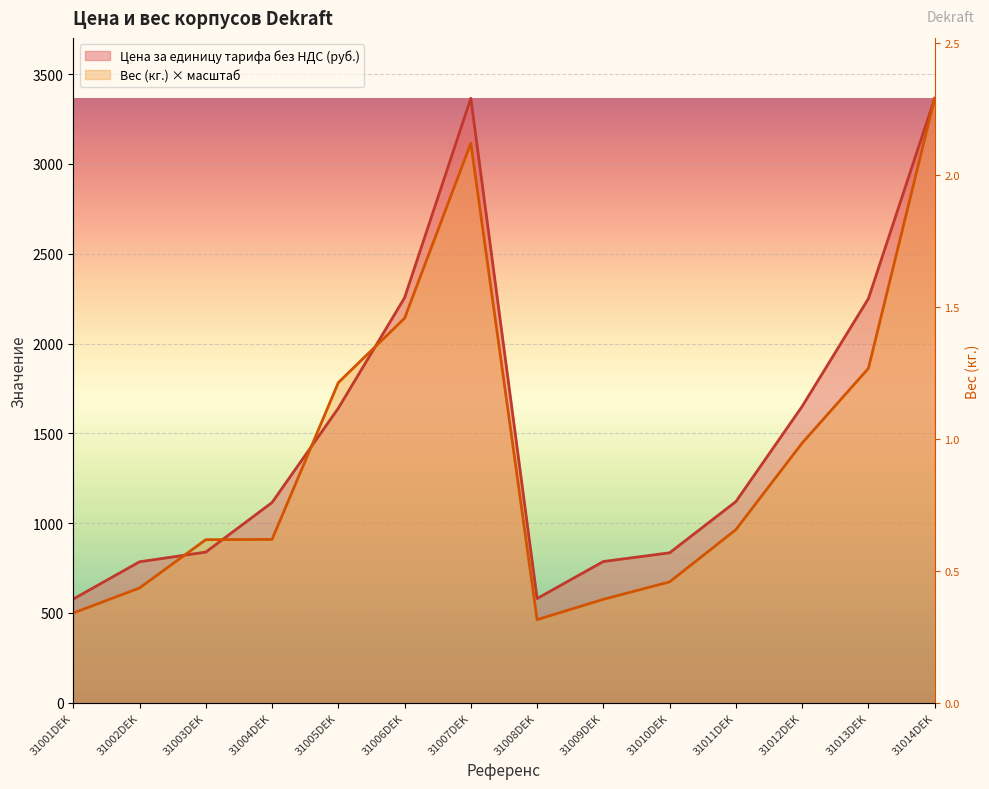

What is the difference between the highest and lowest values at 31005DEK?

142.4